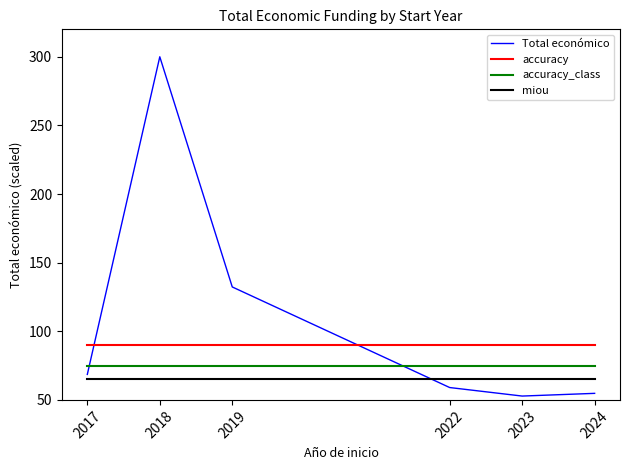

List the series in order of their overall mean, lowest first.

miou, accuracy_class, accuracy, Total económico